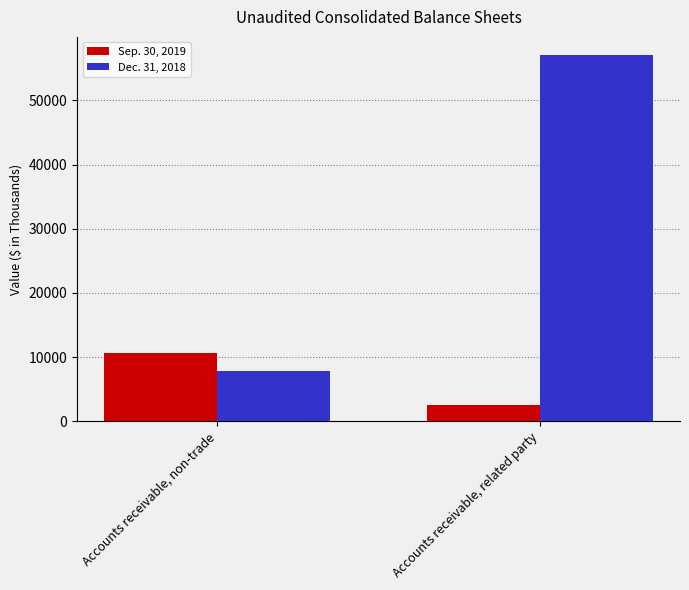

Reading left to right, what are all the values shown in this chart?

Sep. 30, 2019: Accounts receivable, non-trade=10688	Accounts receivable, related party=2444
Dec. 31, 2018: Accounts receivable, non-trade=7883	Accounts receivable, related party=57062